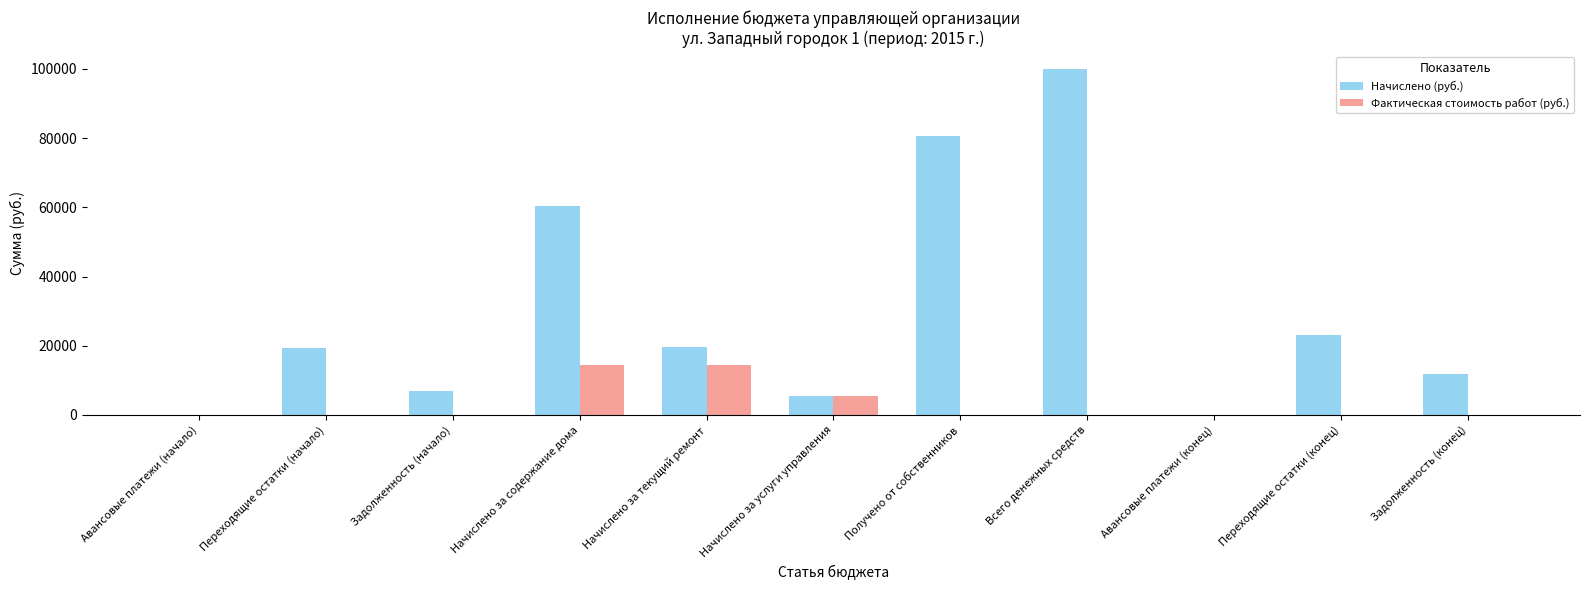

What is the greatest value displayed?

99875.2